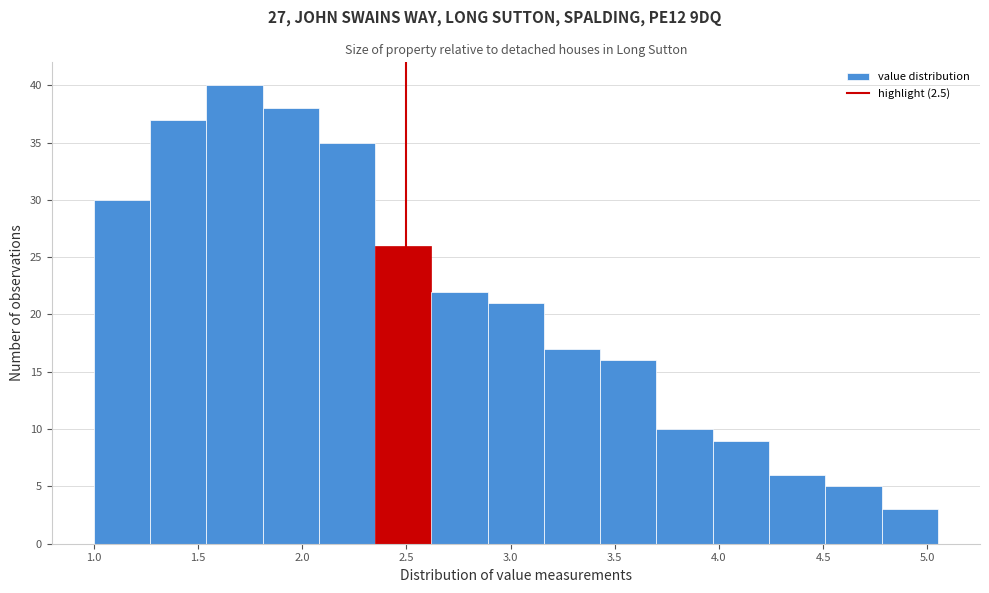

Reading left to right, list every bar in this chart as the range it spans on the x-axis followed by its height. Neither the bar edges nor the heights are printed on the chart, so give them approximately, as read against the axes.

1.00 to 1.27: 30
1.27 to 1.54: 37
1.54 to 1.81: 40
1.81 to 2.08: 38
2.08 to 2.35: 35
2.35 to 2.62: 26
2.62 to 2.89: 22
2.89 to 3.16: 21
3.16 to 3.43: 17
3.43 to 3.70: 16
3.70 to 3.97: 10
3.97 to 4.24: 9
4.24 to 4.51: 6
4.51 to 4.78: 5
4.78 to 5.05: 3